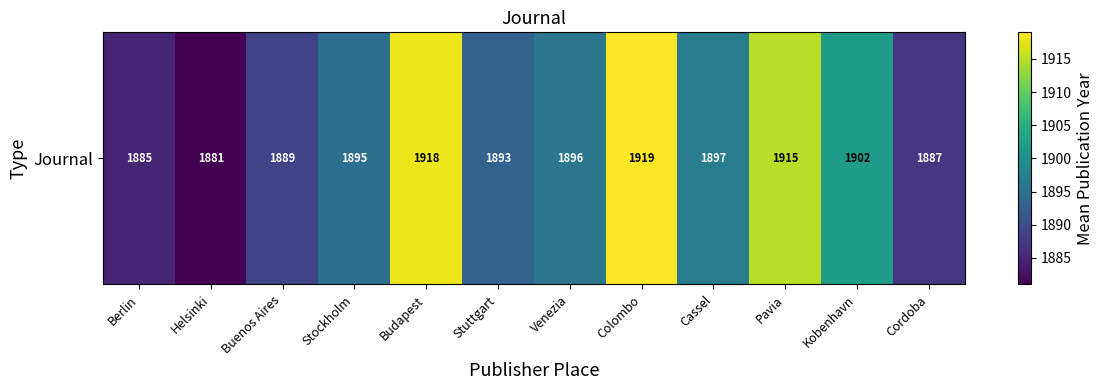

Reading left to right, what are all the values shown in this chart?

Berlin=1884.9	Helsinki=1881.0	Buenos Aires=1888.7	Stockholm=1894.9	Budapest=1918.0	Stuttgart=1893.0	Venezia=1896.0	Colombo=1919.0	Cassel=1897.0	Pavia=1915.0	Kobenhavn=1902.0	Cordoba=1887.0